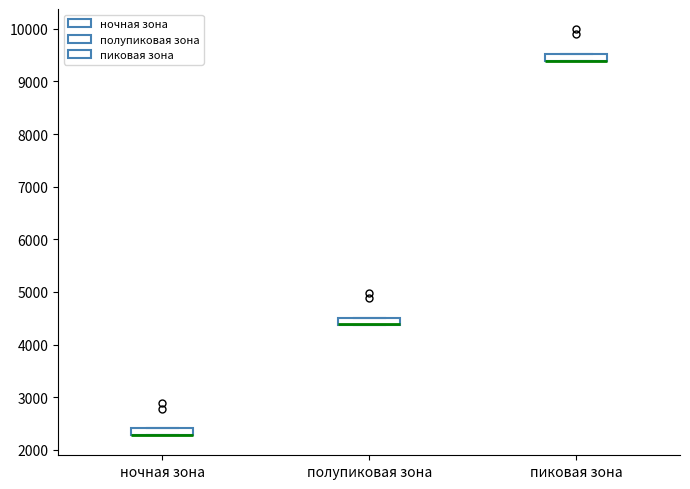

Where is the upper edge of the box for полупиковая зона on the y-axis? The values are not printed on the chart, so give them approximately, as read against the axis.

4500